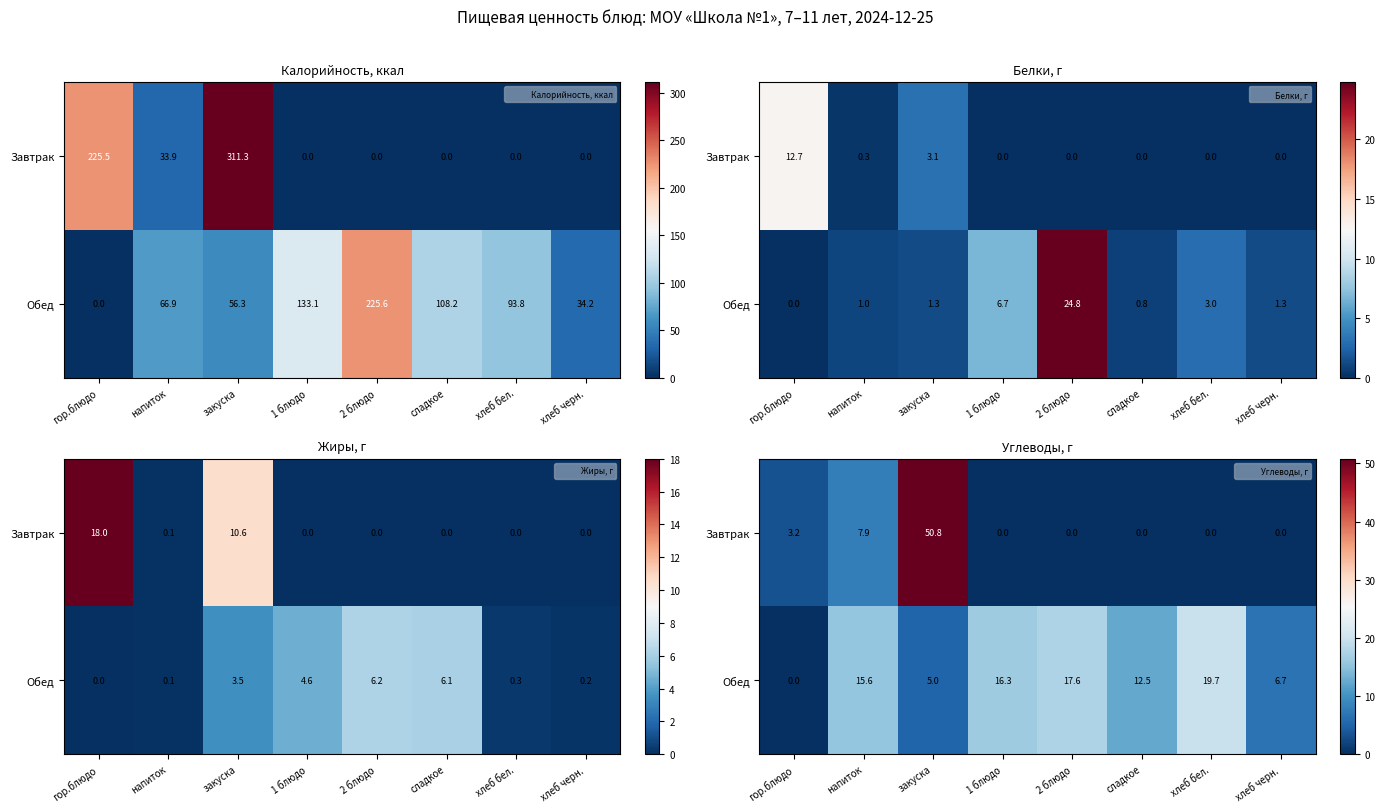

How many series are shown in this chart?

2